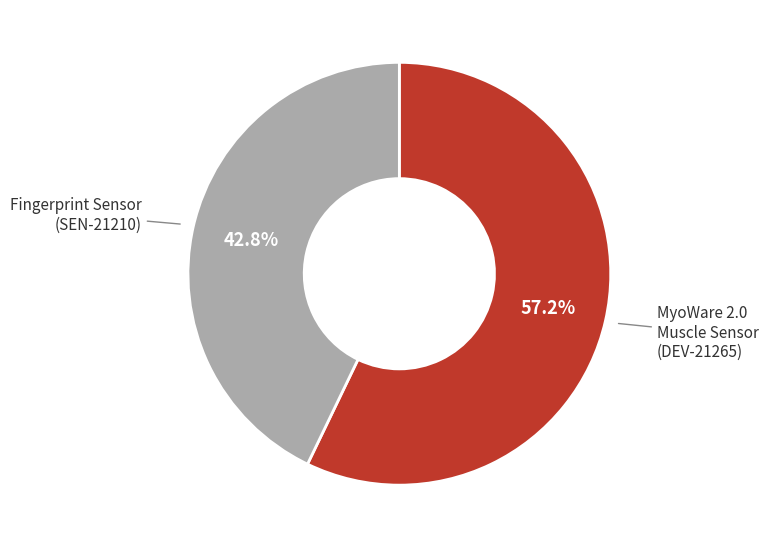

Does any single category account for the majority?

Yes